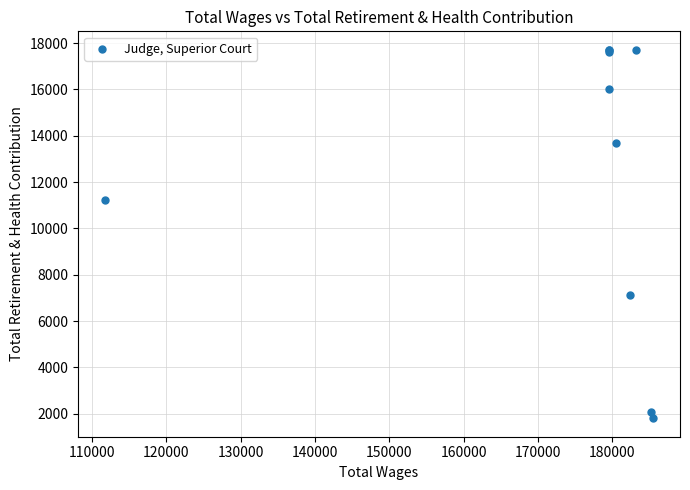

What Y value in the scatter plot is closest to 9757?

11234